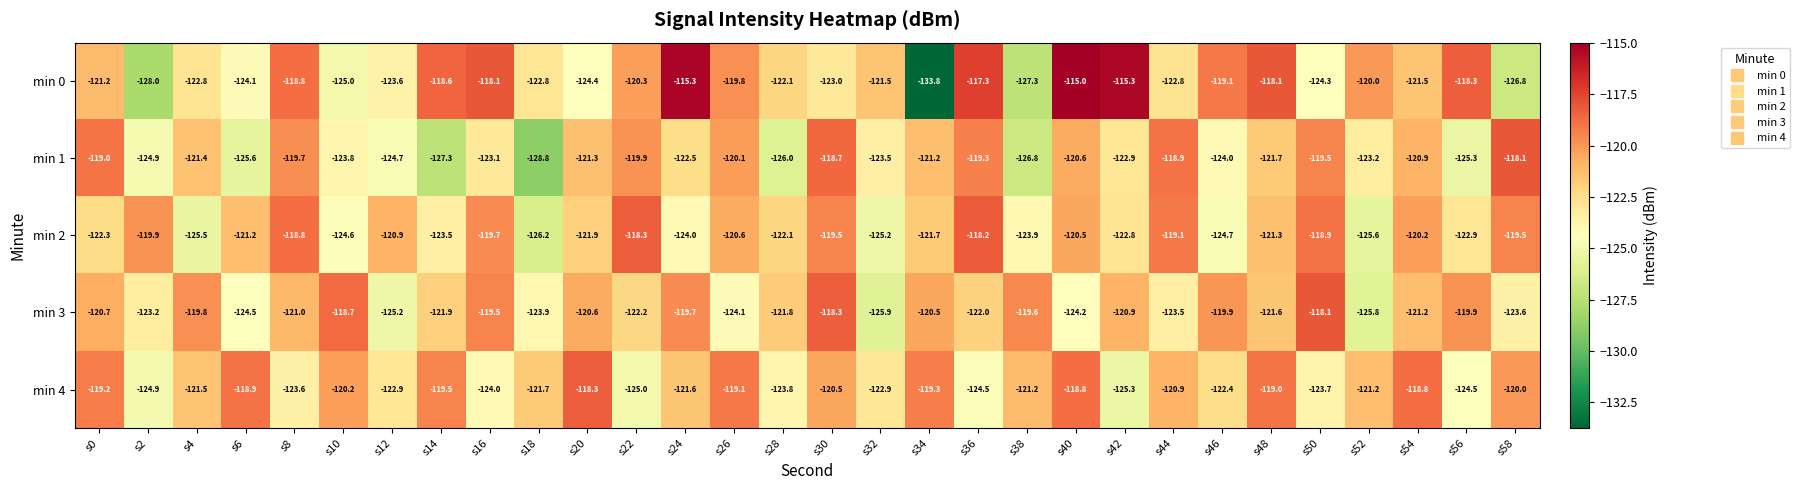

How many values in the min 3 series are below -121?

16